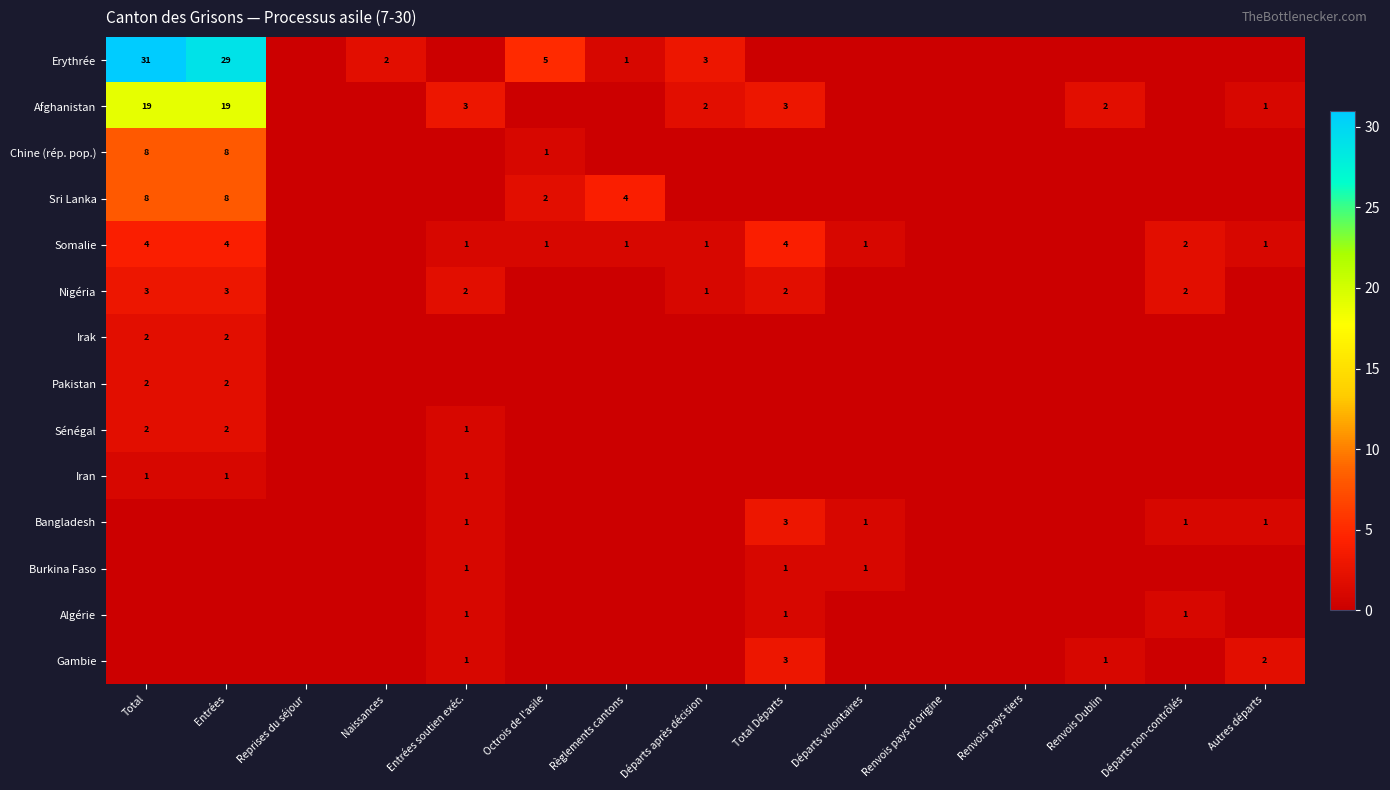

What is the difference between the highest and lowest values at Entrées?

29